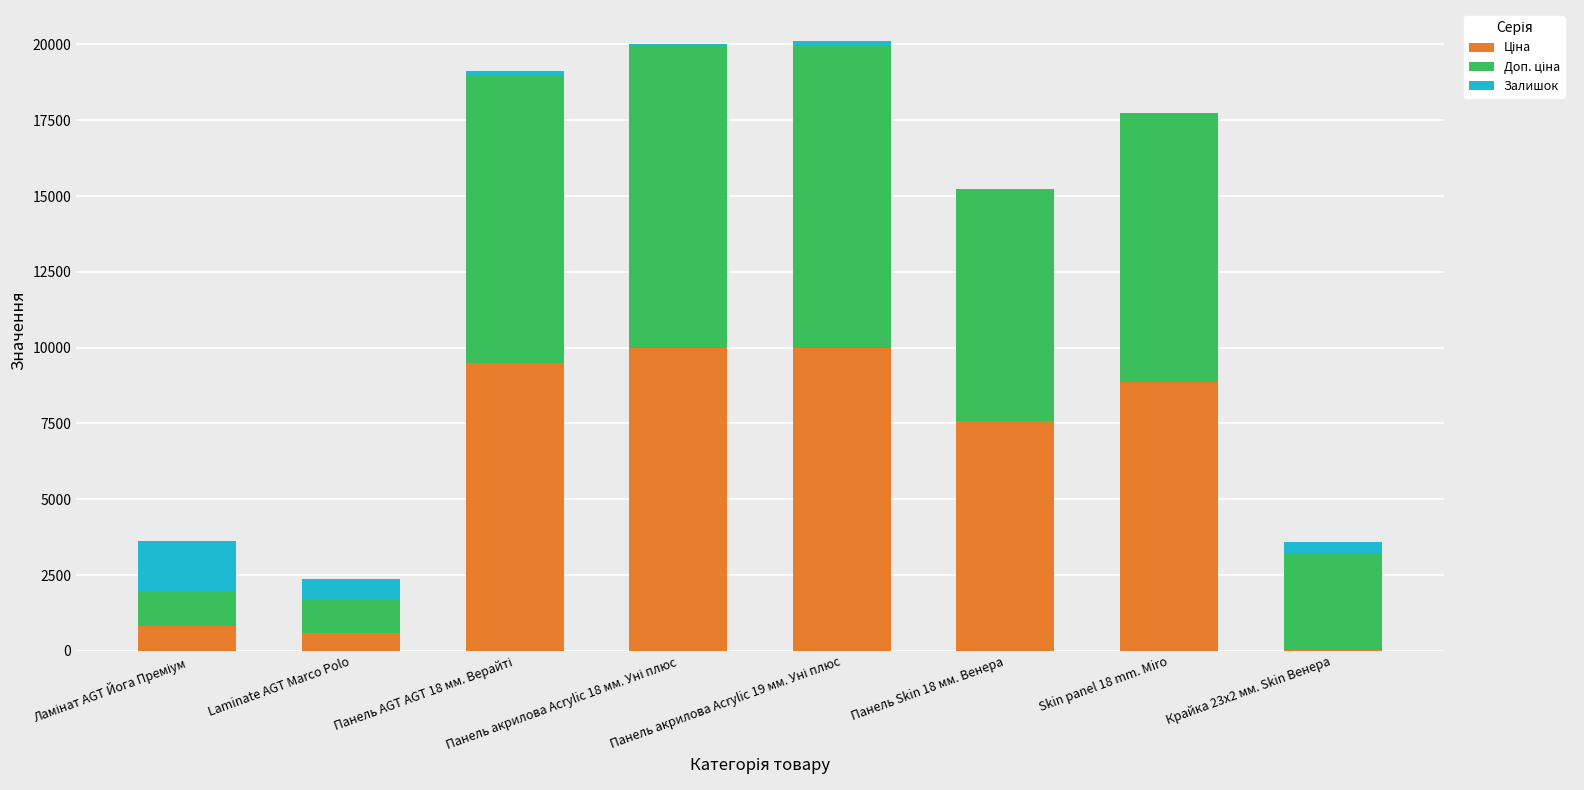

How many data points does each series have?

8